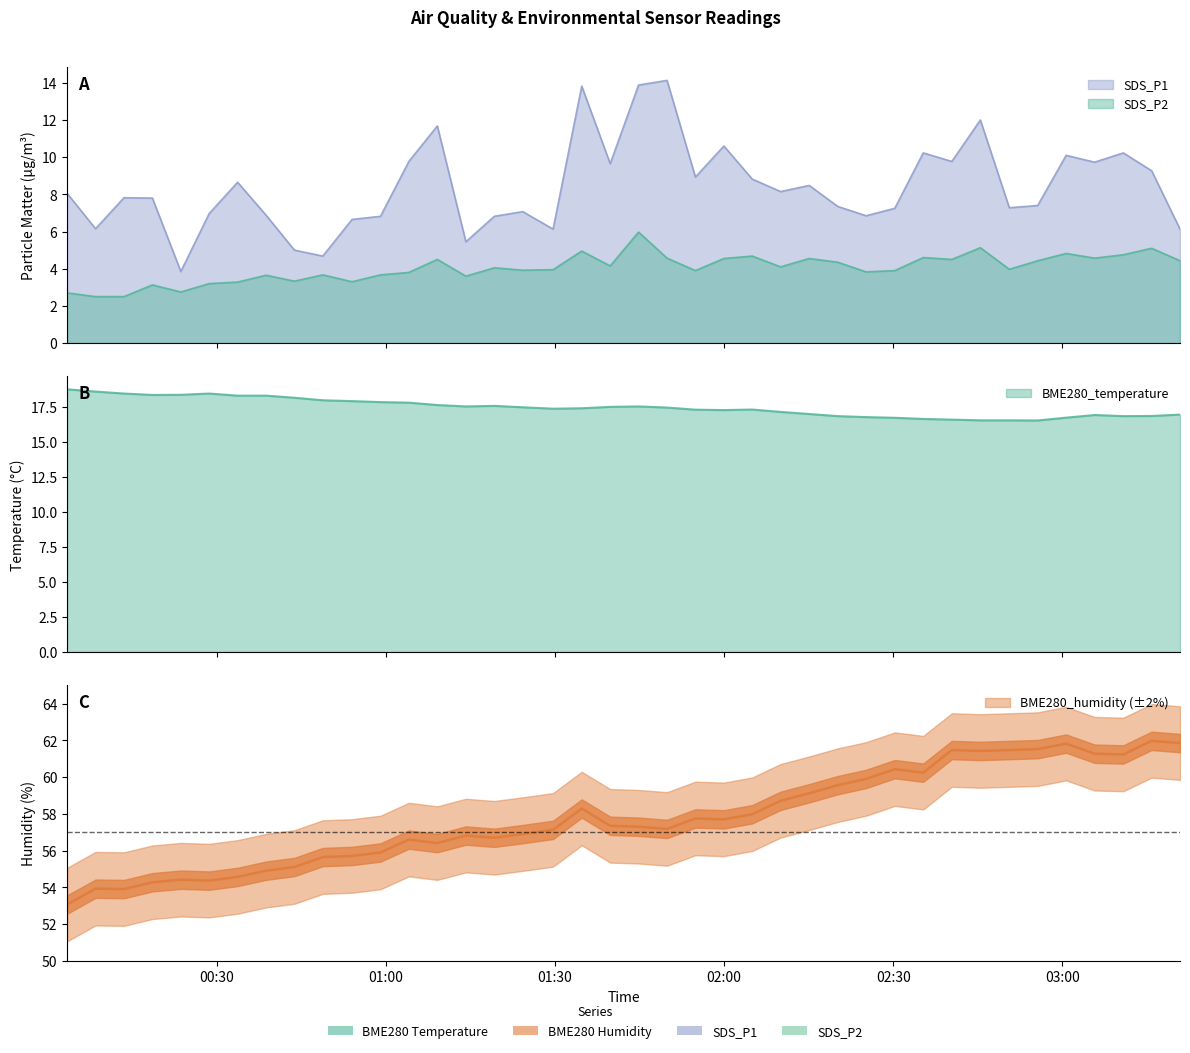

In SDS_P2, how many points are higher than both neighbors (excluding endpoints)?

13